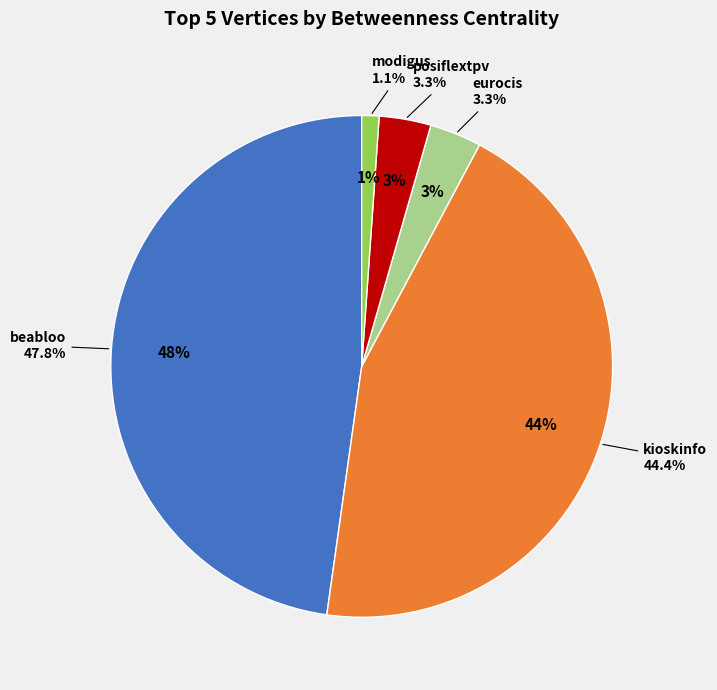

To the nearest percent, what portion does beabloo represent?

48%